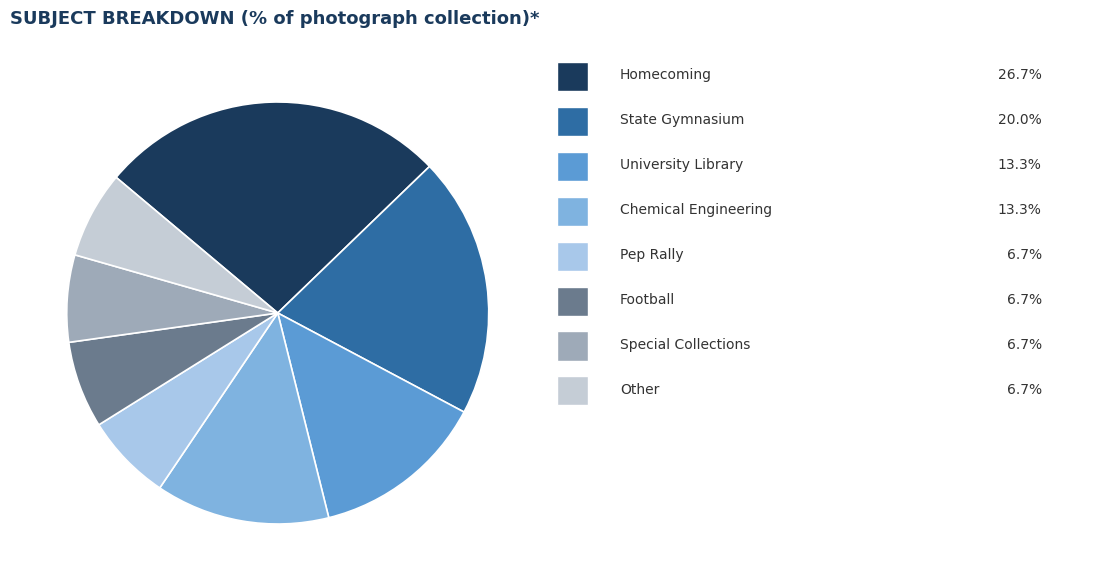

How many segments does this pie chart have?

8